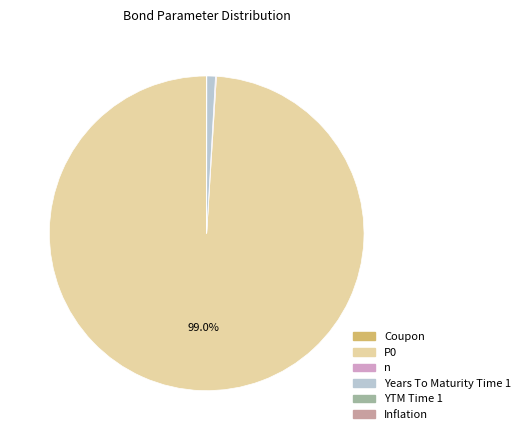

How many segments does this pie chart have?

6